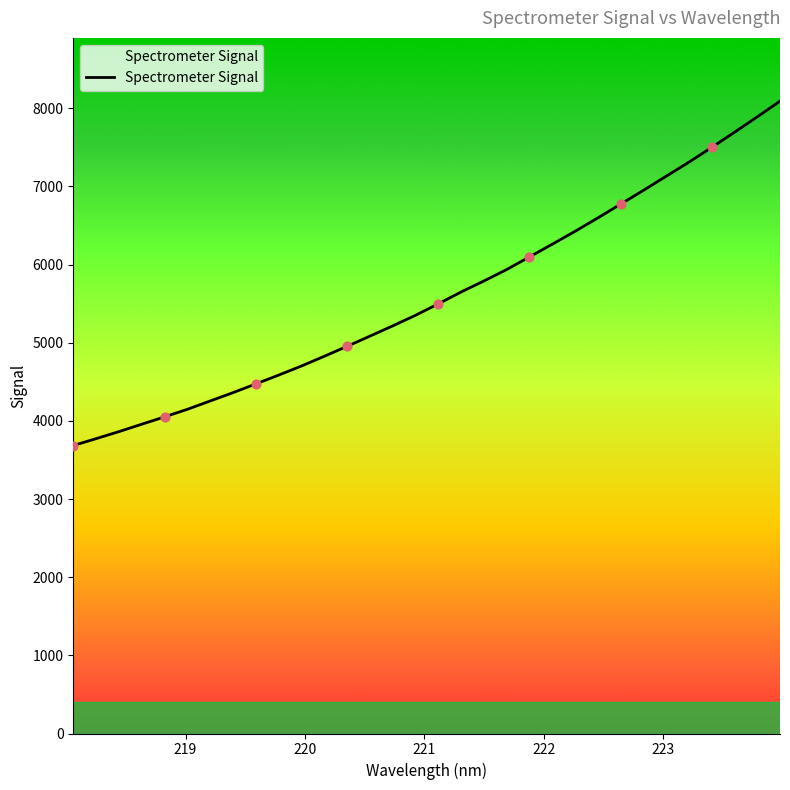

What is the smallest value displayed?

3685.1